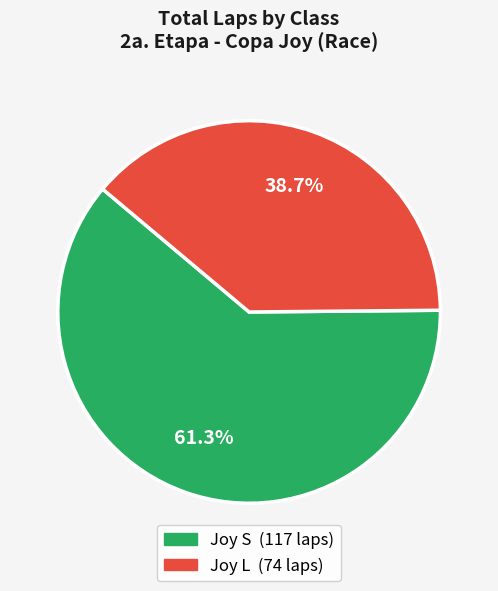

Does any single category account for the majority?

Yes